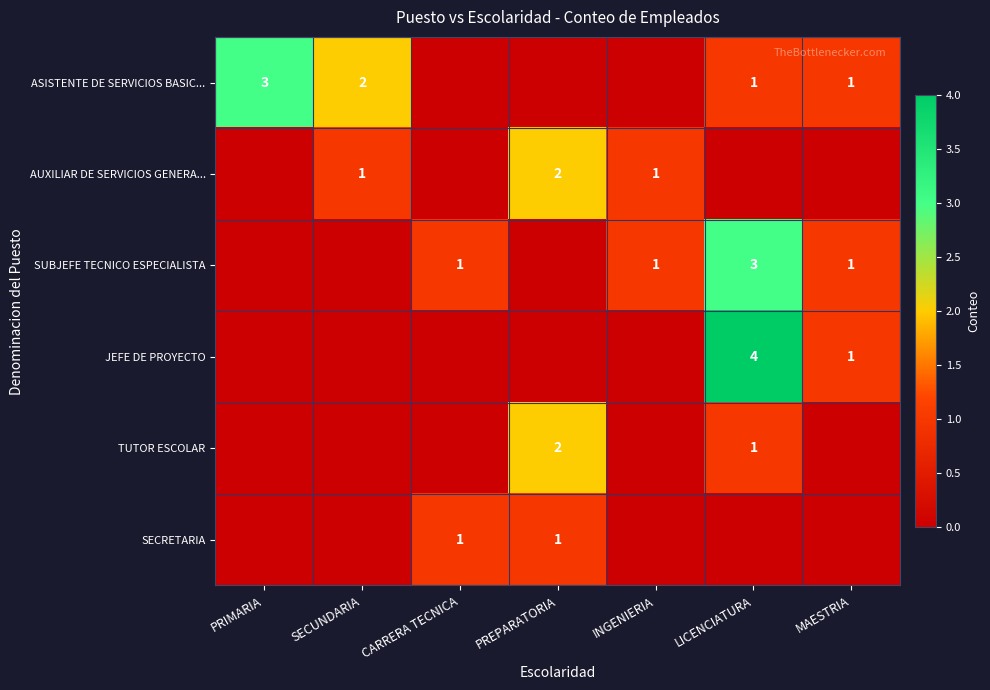

True or false: SUBJEFE TECNICO ESPECIALISTA has a value of 2 at LICENCIATURA.

False